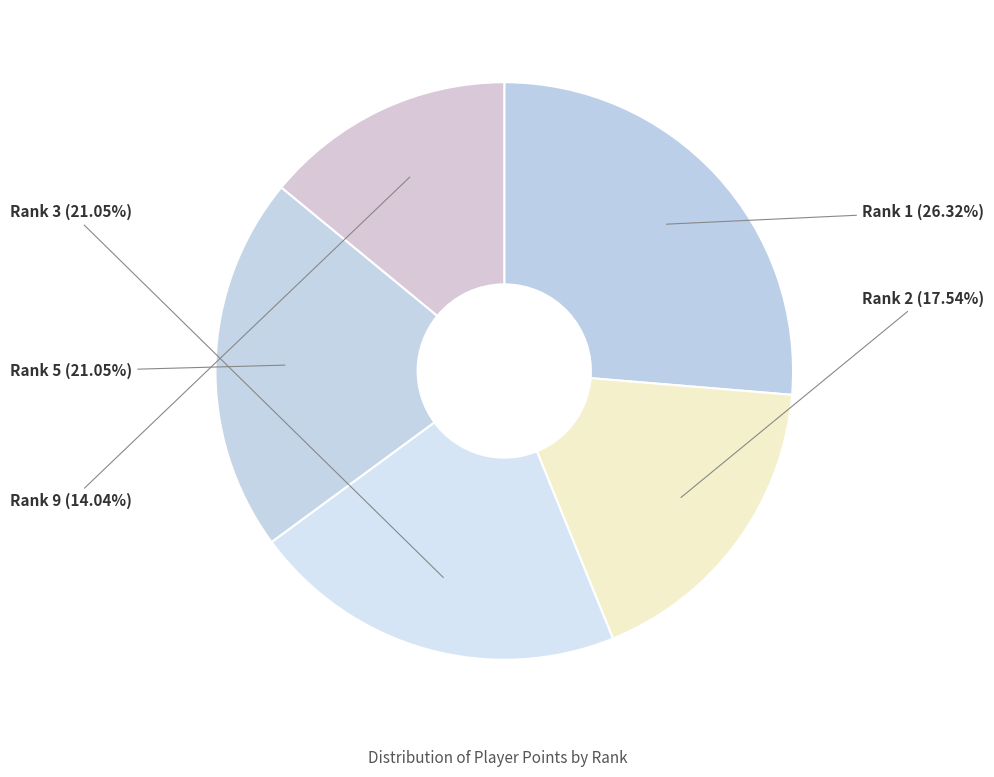

Does any single category account for the majority?

No